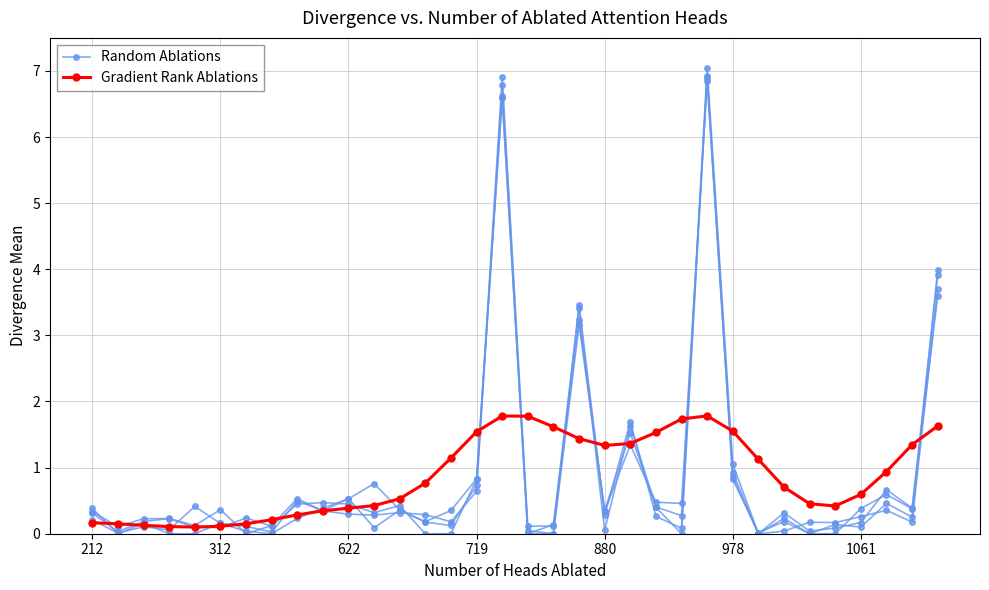

What position from the left is 21?

22